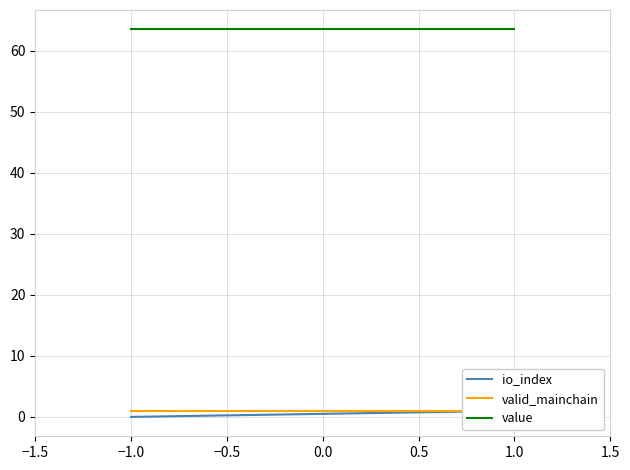

How many data points does each series have?

4